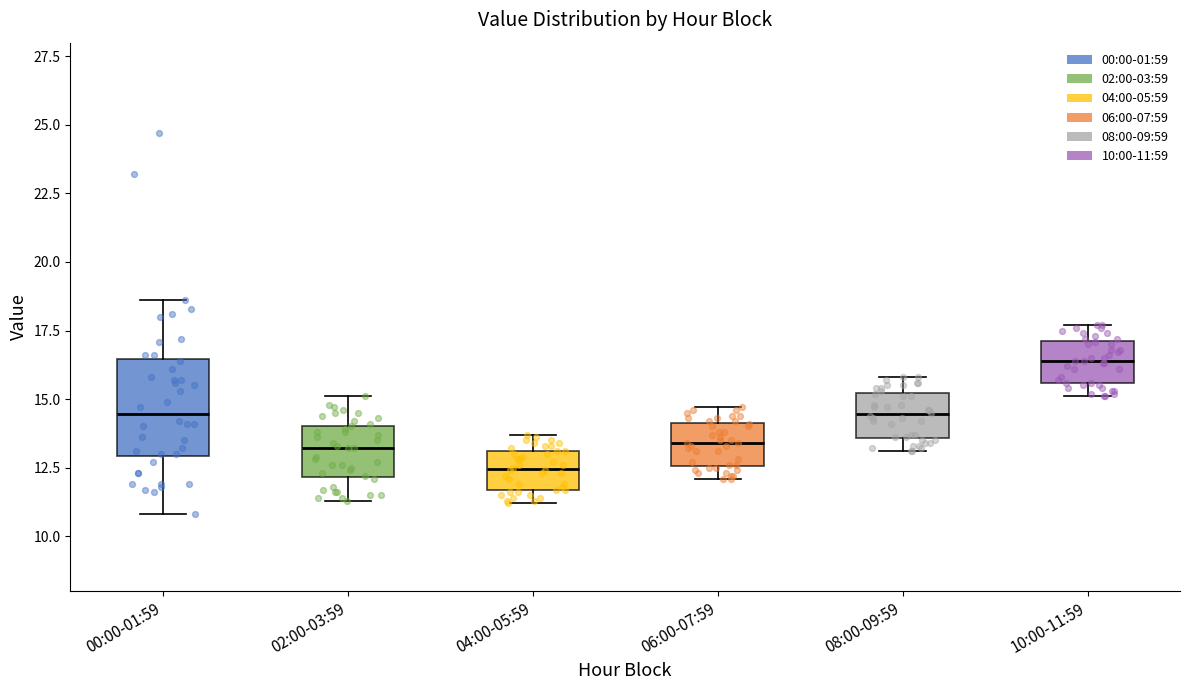

Where is the lower edge of the box for 10:00-11:59 on the y-axis? The values are not printed on the chart, so give them approximately, as read against the axis.

15.5